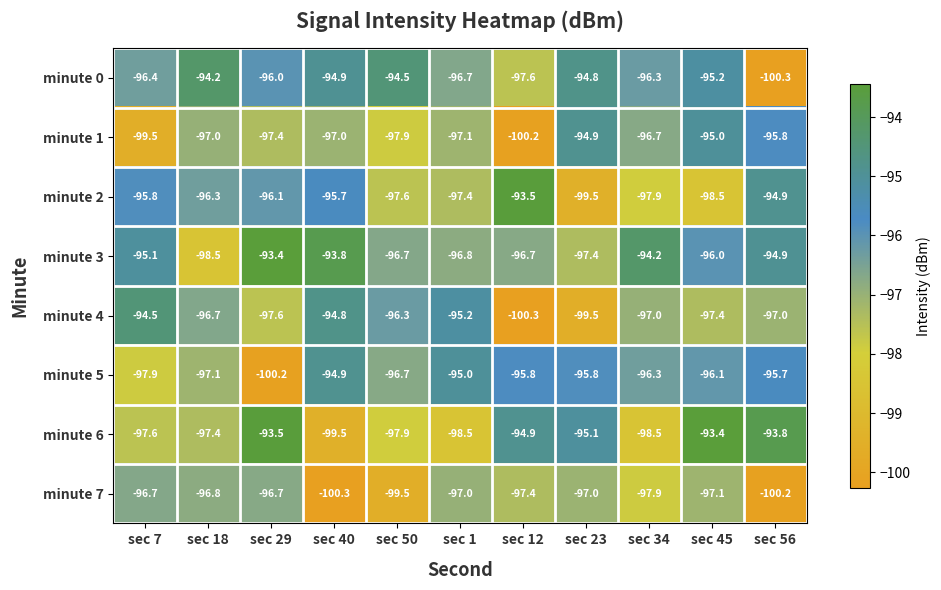

What is the greatest value displayed?

-93.4